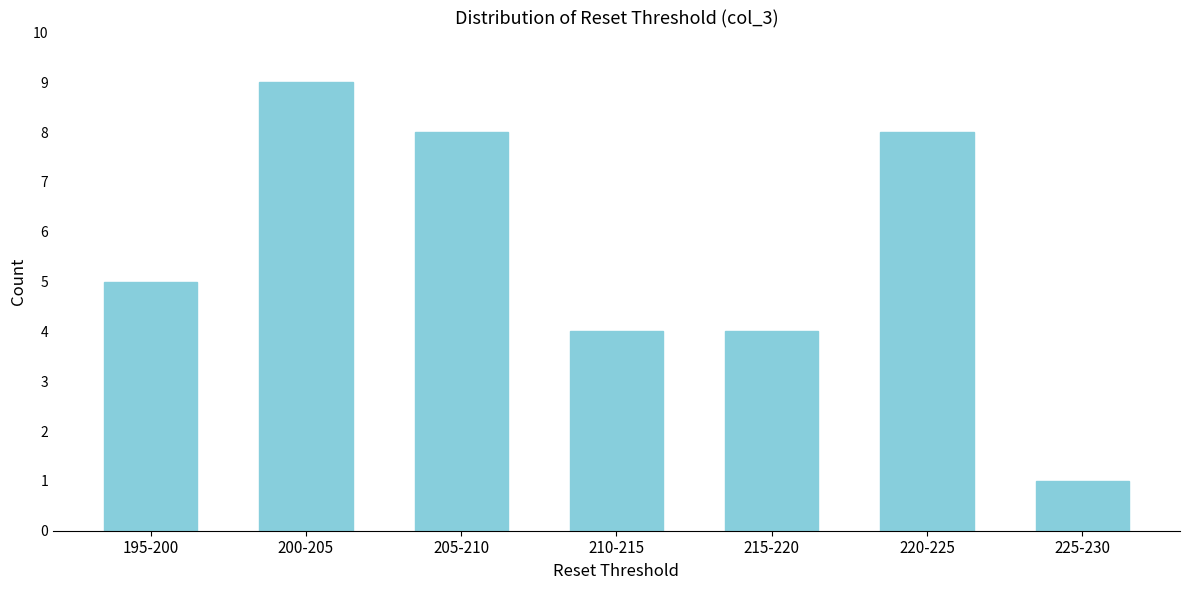

Reading left to right, what are all the values shown in this chart?

5	9	8	4	4	8	1